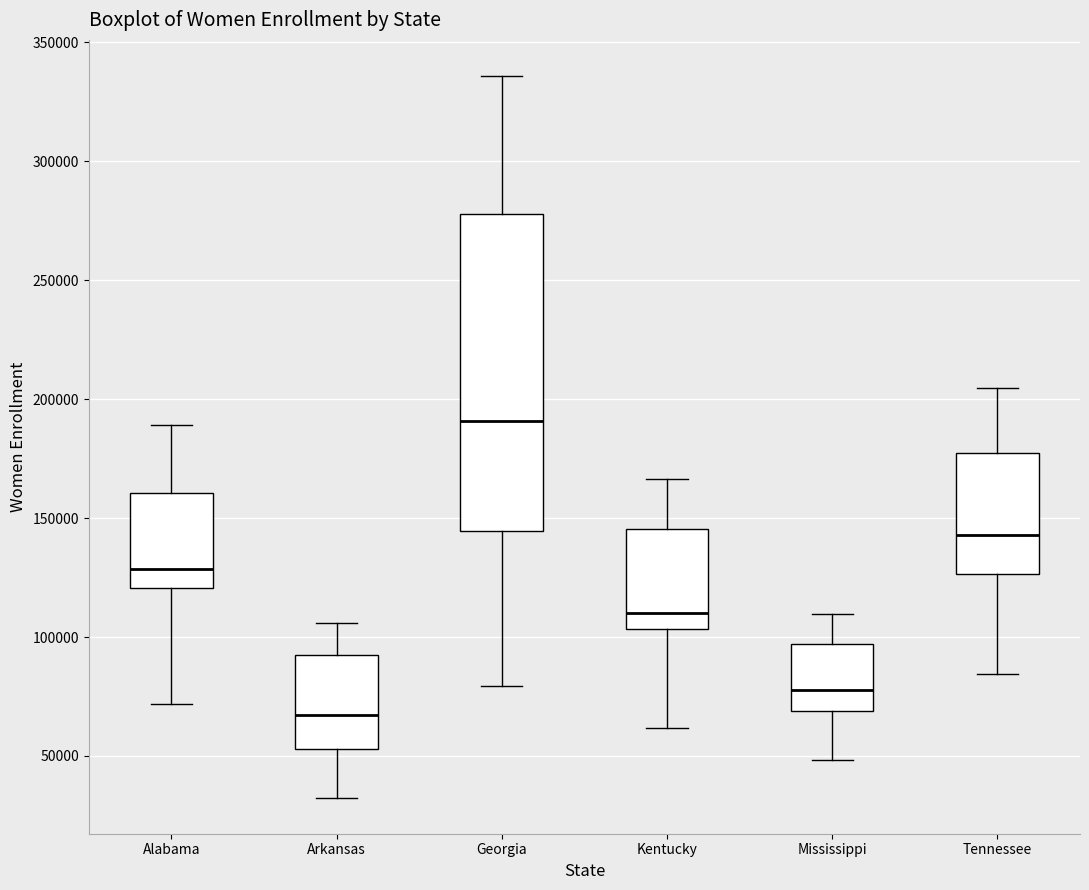

Reading left to right, read every box against the y-axis: the position of its median line, the range the box covers, and the ends of its whiskers. The values are not printed on the chart, so give them approximately, as read against the axis.

Alabama: median 130000, box 120000 to 160000, whiskers 70000 to 190000
Arkansas: median 65000, box 55000 to 95000, whiskers 30000 to 105000
Georgia: median 190000, box 145000 to 280000, whiskers 80000 to 335000
Kentucky: median 110000, box 105000 to 145000, whiskers 60000 to 165000
Mississippi: median 80000, box 70000 to 95000, whiskers 50000 to 110000
Tennessee: median 145000, box 125000 to 175000, whiskers 85000 to 205000